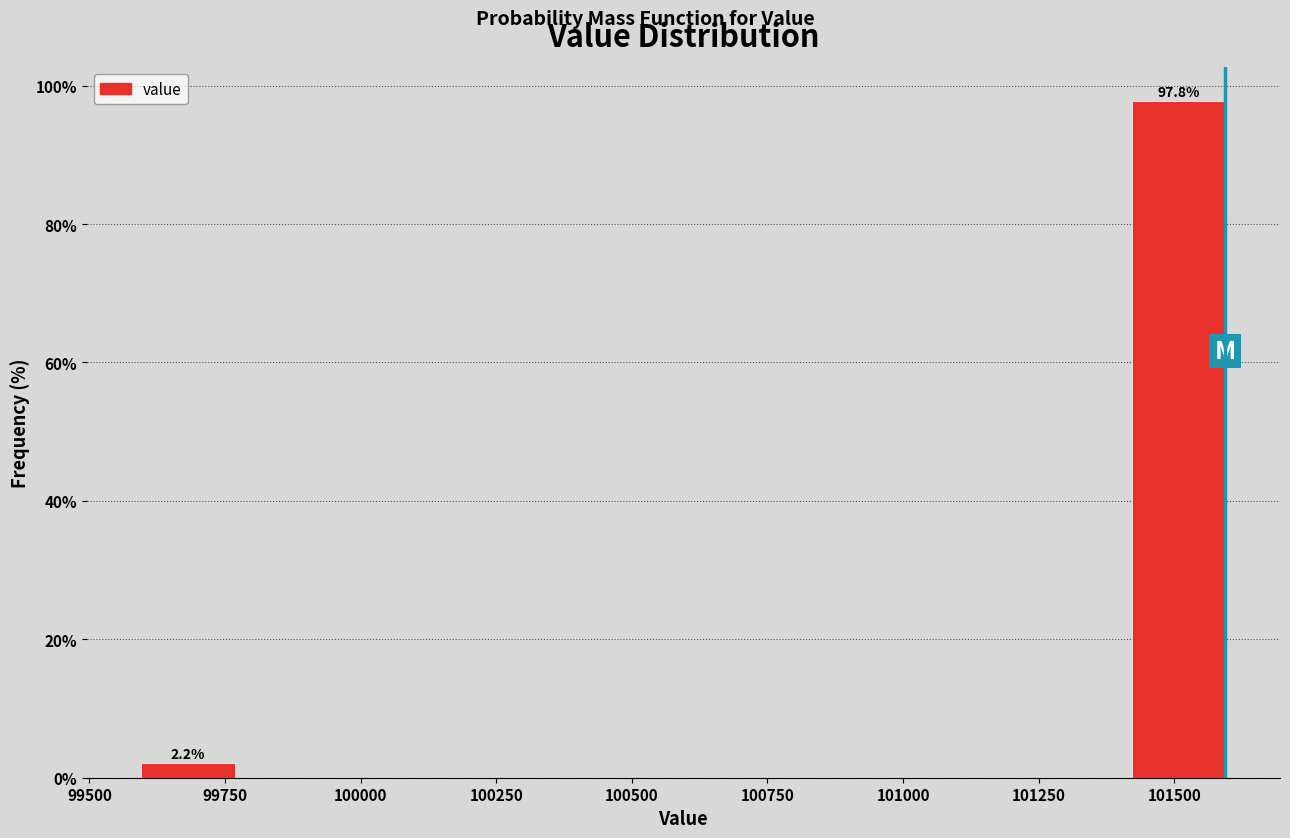

Which range on the x-axis has the tallest bar?

101400 to 101600